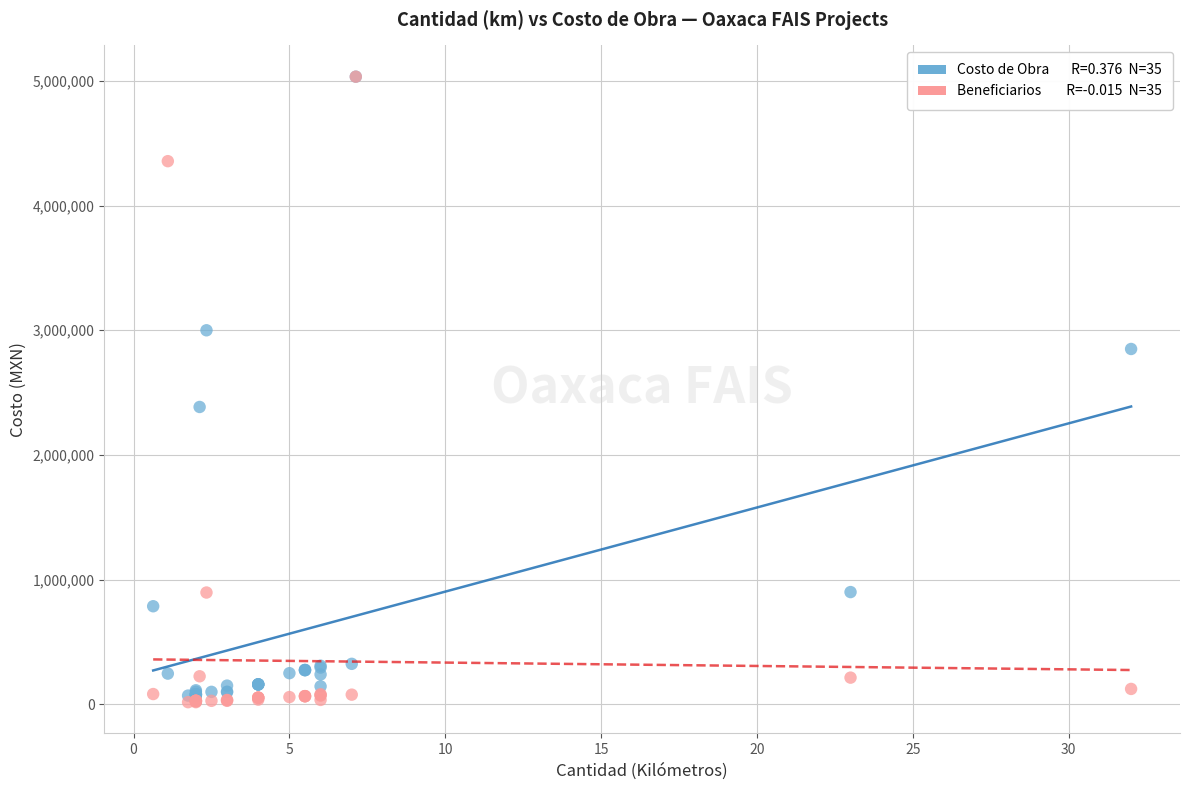

Across all series, what Y value is closest to 2525578?

2384873.7